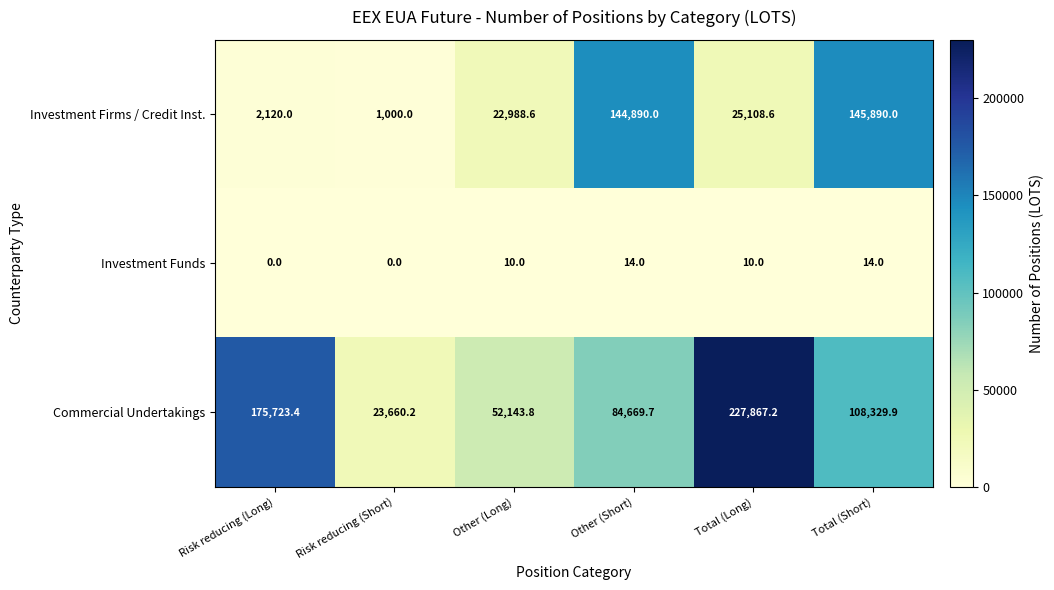

List the series in order of their overall mean, lowest first.

Investment Funds, Investment Firms / Credit Inst., Commercial Undertakings